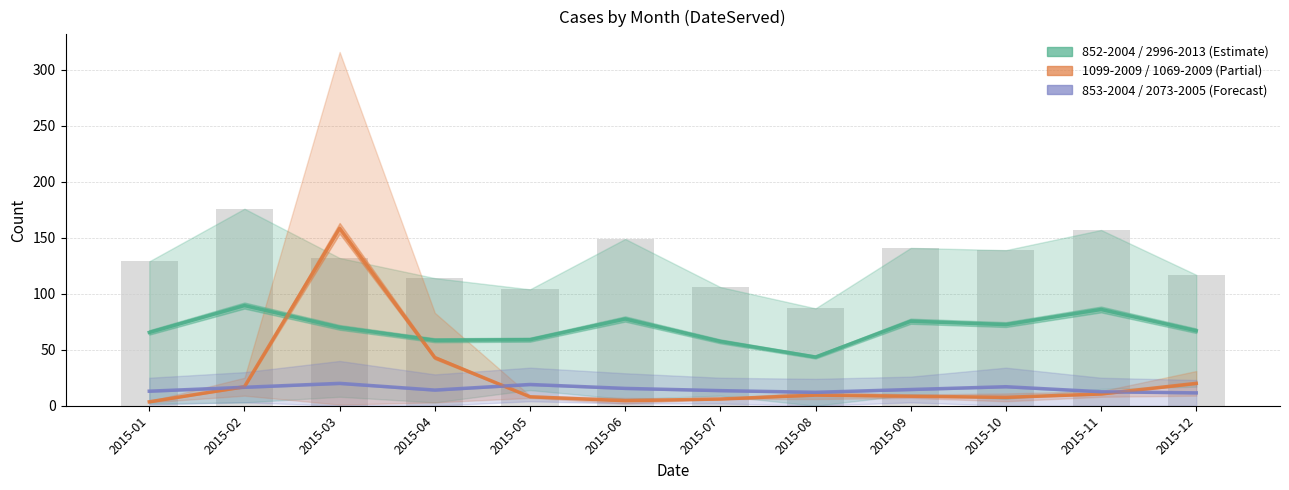

How many categories are shown in the chart?

12